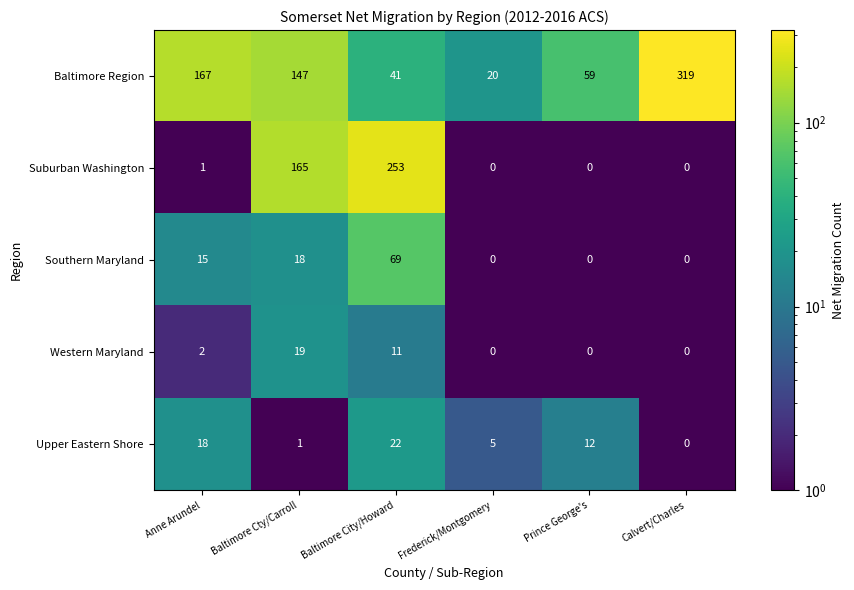

True or false: Suburban Washington has a value of 0 at Frederick/Montgomery.

True